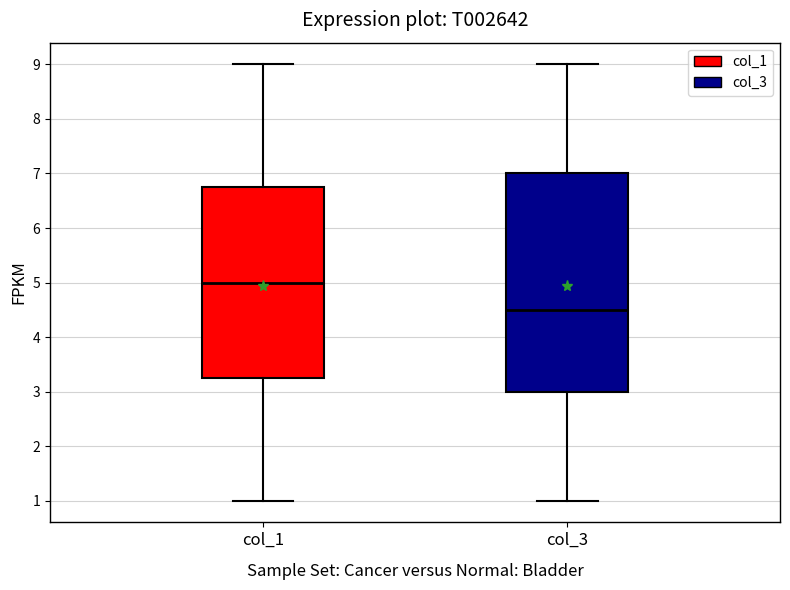

Reading left to right, read every box against the y-axis: the position of its median line, the range the box covers, and the ends of its whiskers. The values are not printed on the chart, so give them approximately, as read against the axis.

col_1: median 5.0, box 3.3 to 6.8, whiskers 1.0 to 9.0
col_3: median 4.5, box 3.0 to 7.0, whiskers 1.0 to 9.0